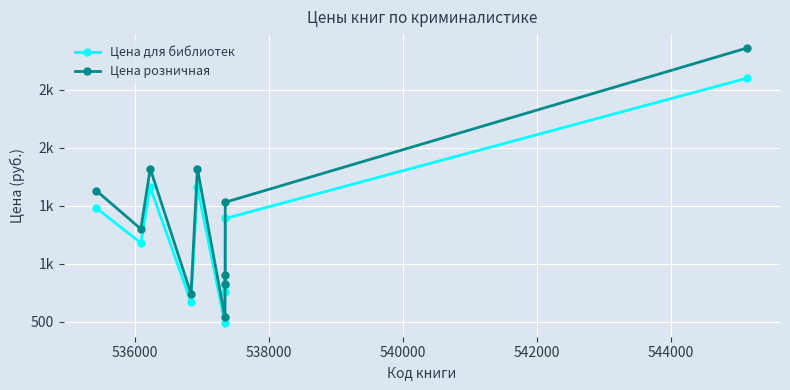

At which category does Цена для библиотек reach its first local valley?

536000